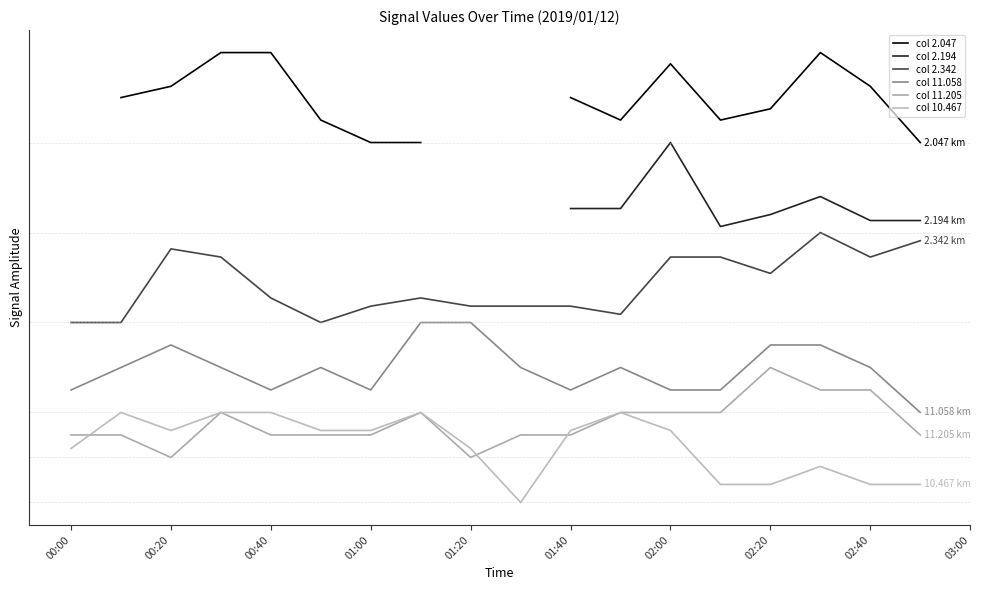

Which has a higher value, 00:40 or 13?

00:40